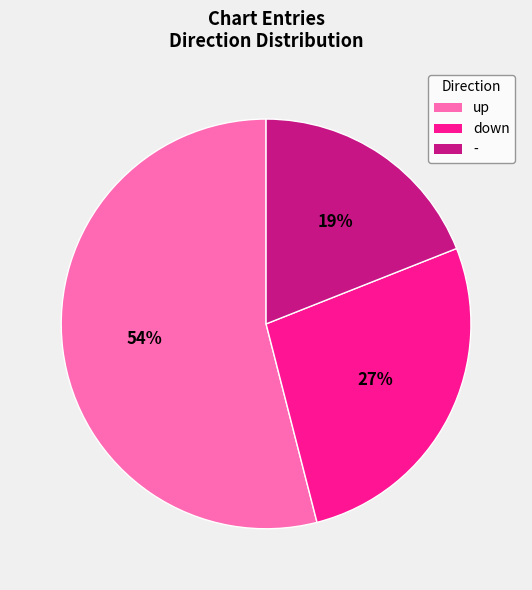

To the nearest percent, what is the average slice percentage?

33%